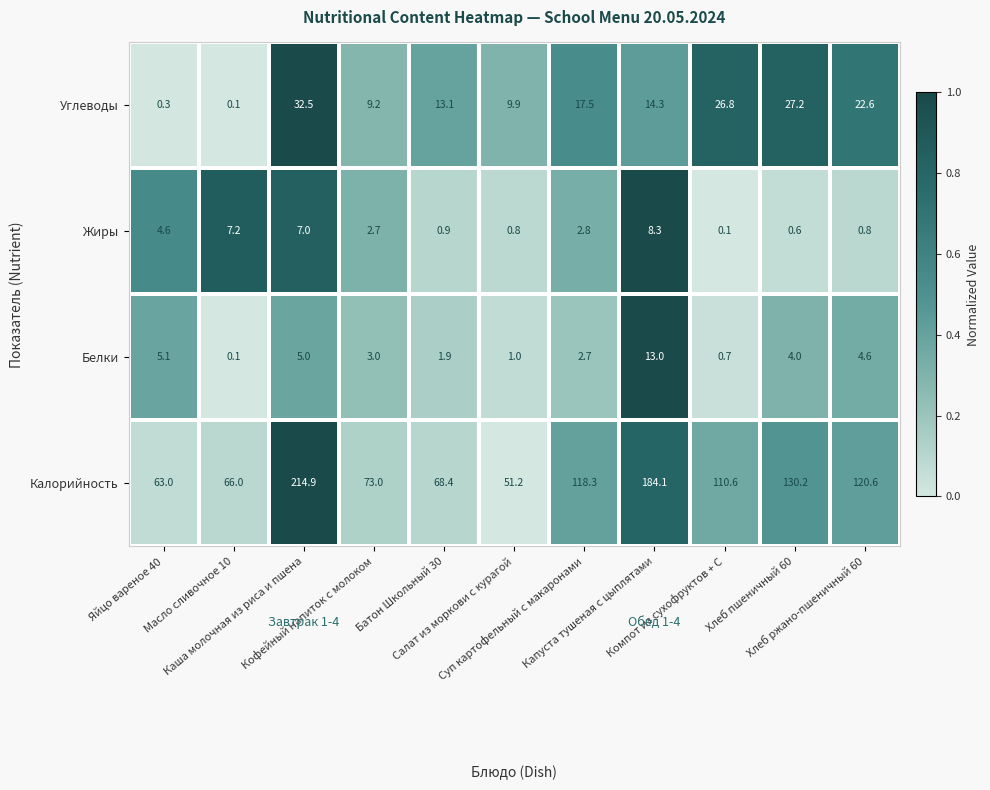

At which category does the chart reach its peak across all series?

Каша молочная из риса и пшена